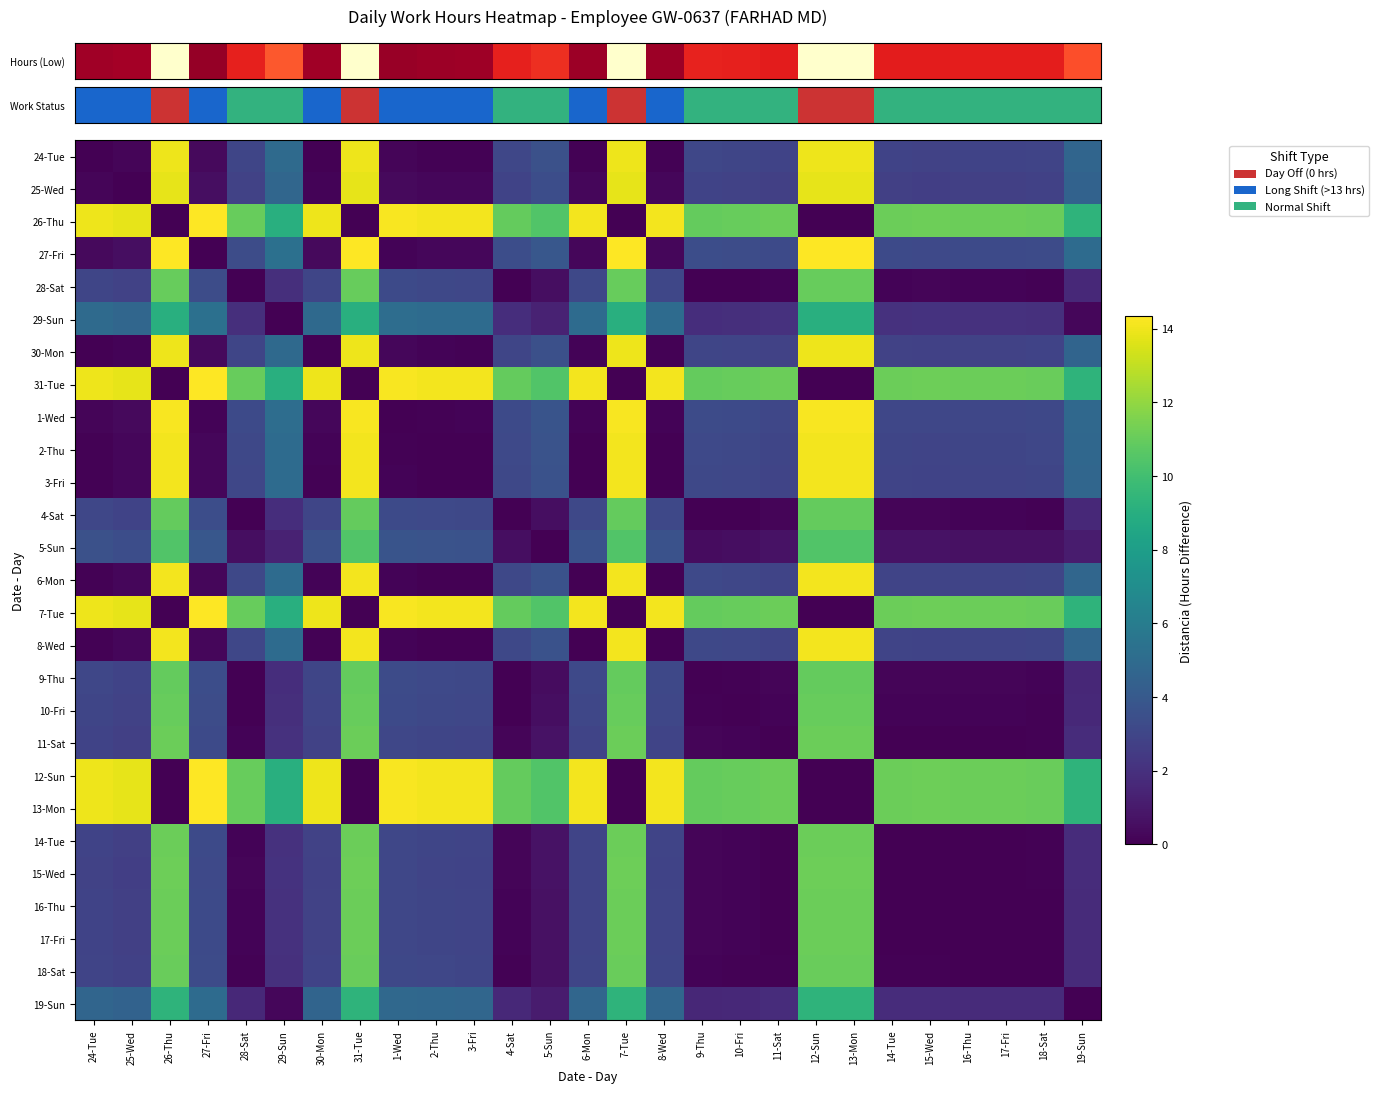

What is the total value across all series at 18-Sat?

87.4